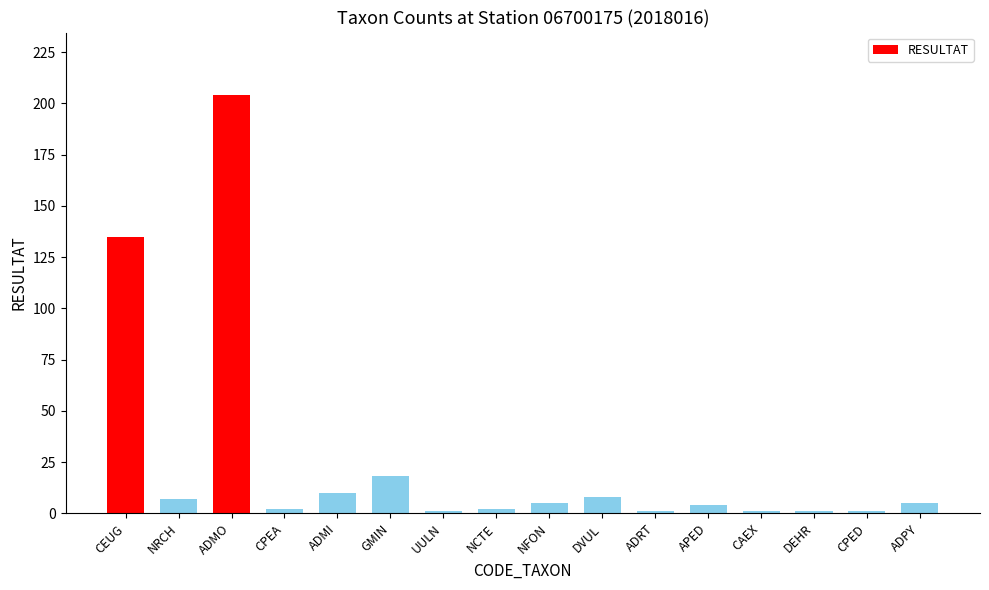

True or false: the data shows 7 at NRCH.

True